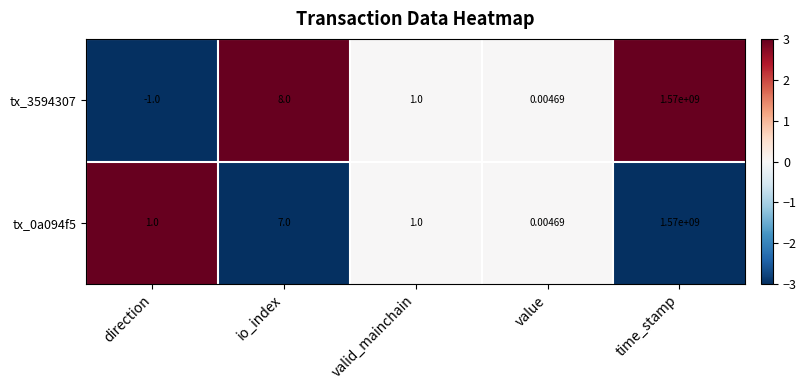

Where is tx_3594307 nearest to the value 784999999?

io_index